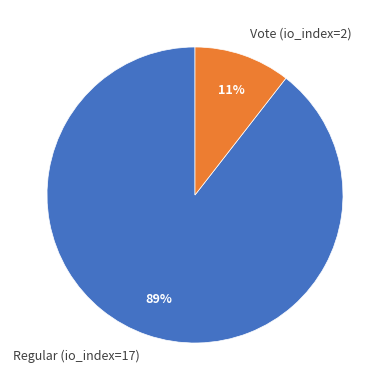

To the nearest percent, what portion does Regular (io_index=17) represent?

89%